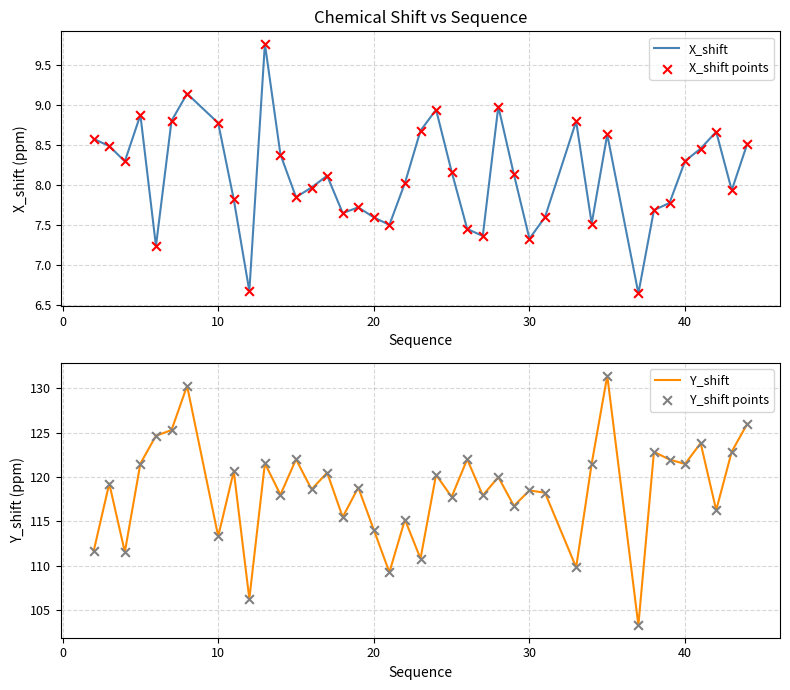

At how many categories does at least one series exceed 130?

2